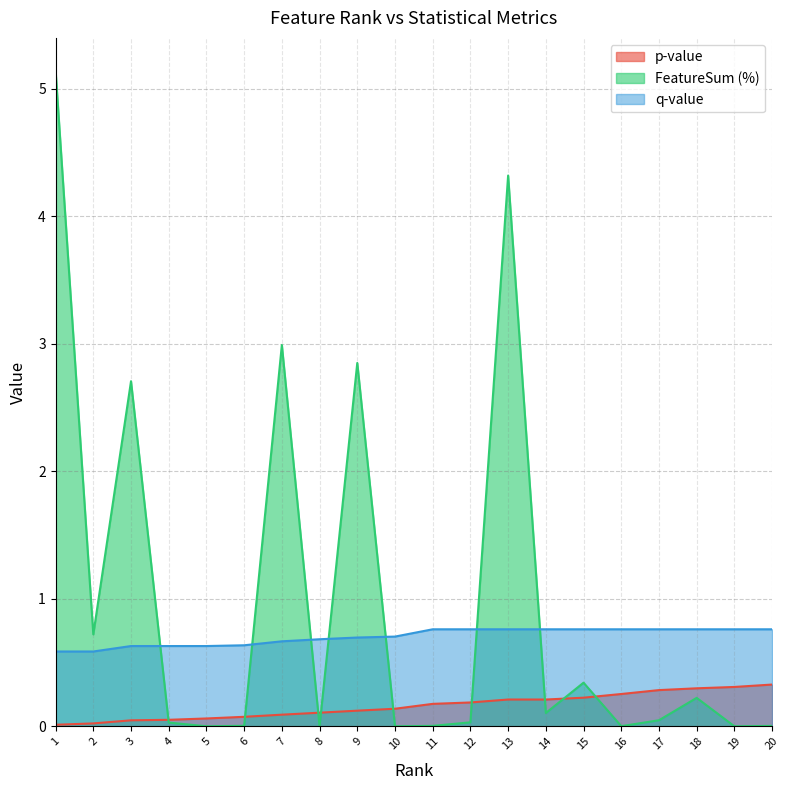

Between 4 and 19, which series saw the biggest shift?

p-value